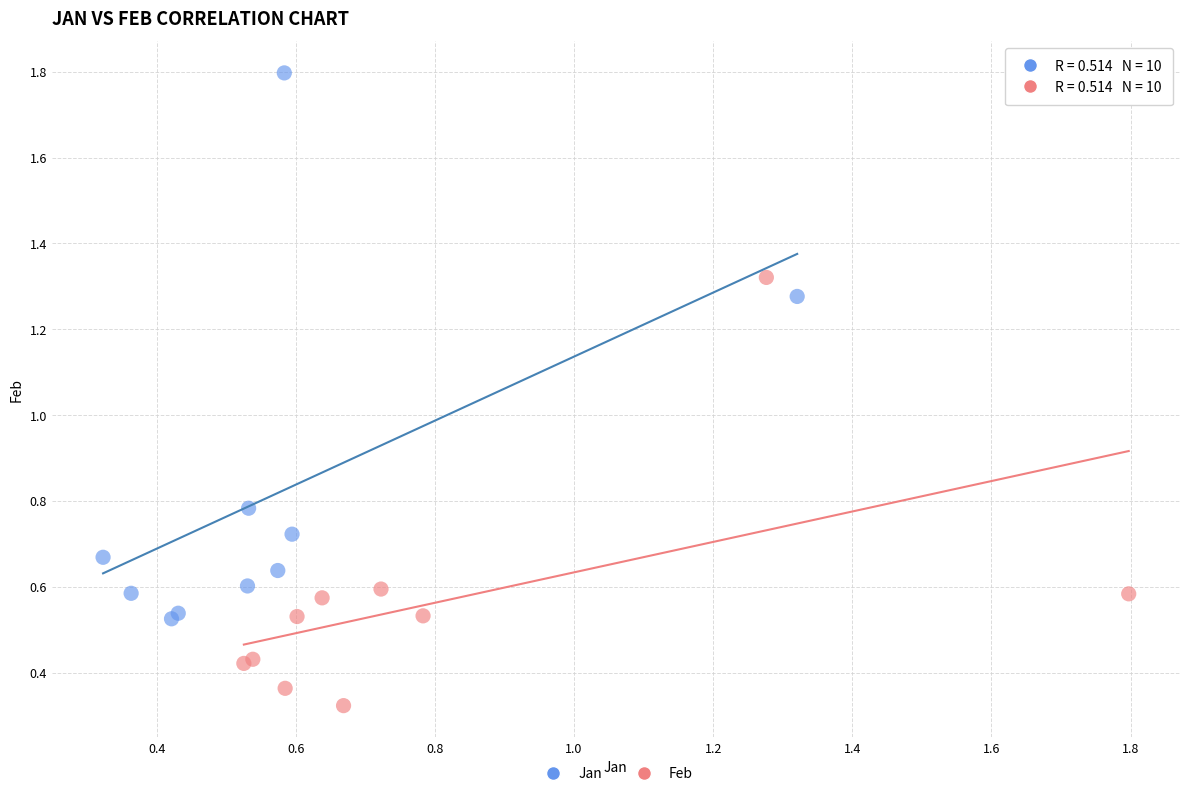

Which series reaches the maximum Y coordinate?

Jan